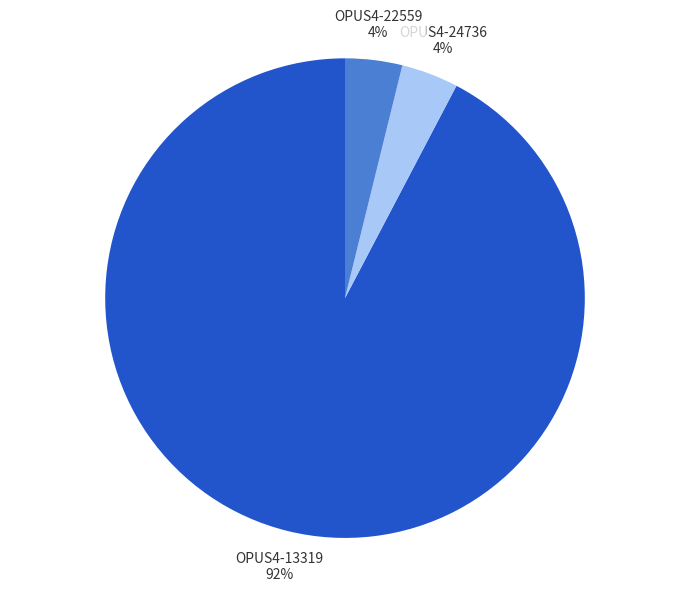

Do OPUS4-13319 and OPUS4-24736 together represent more than half of the pie?

Yes